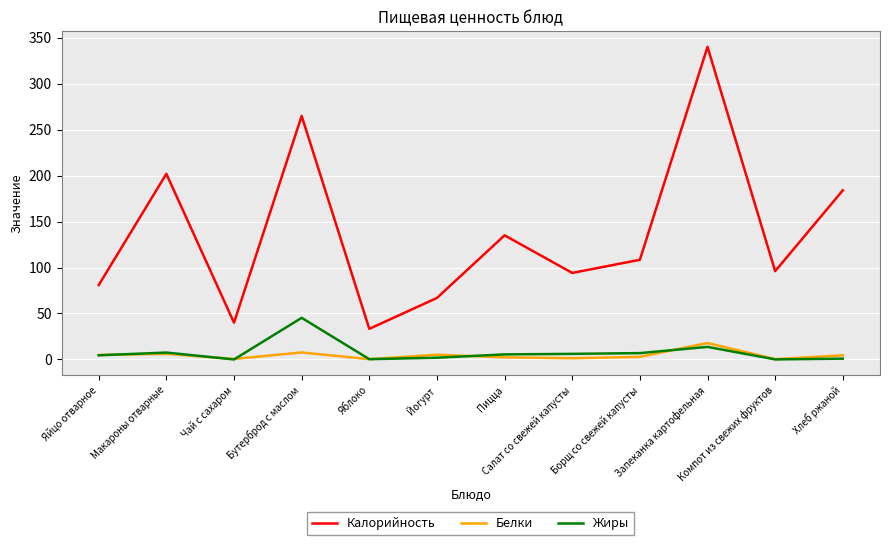

How many categories are shown in the chart?

12